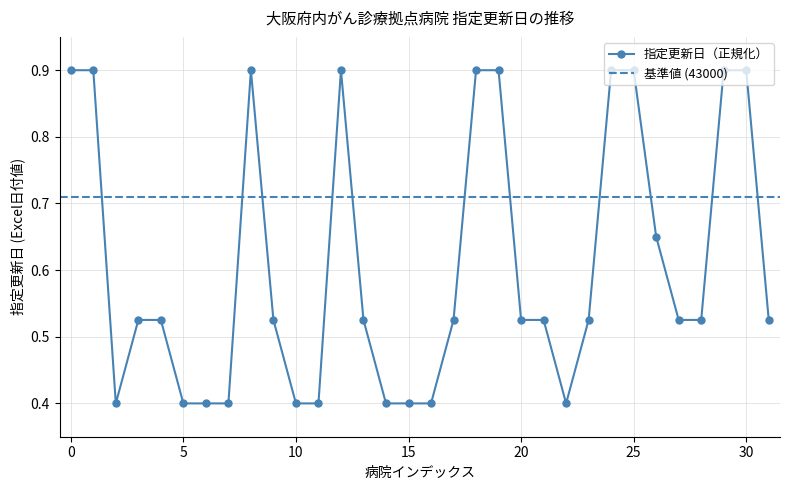

How many values are between 0 and 1?

32